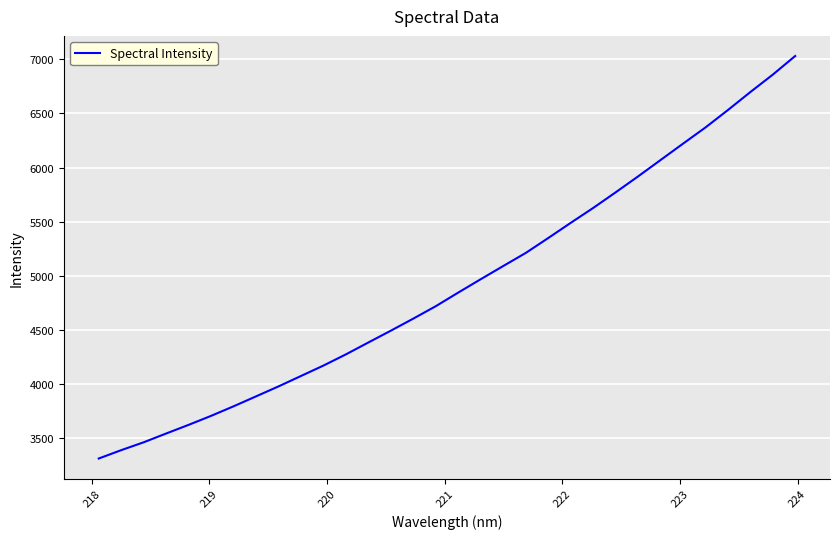

What is the minimum value shown in the chart?

3313.0